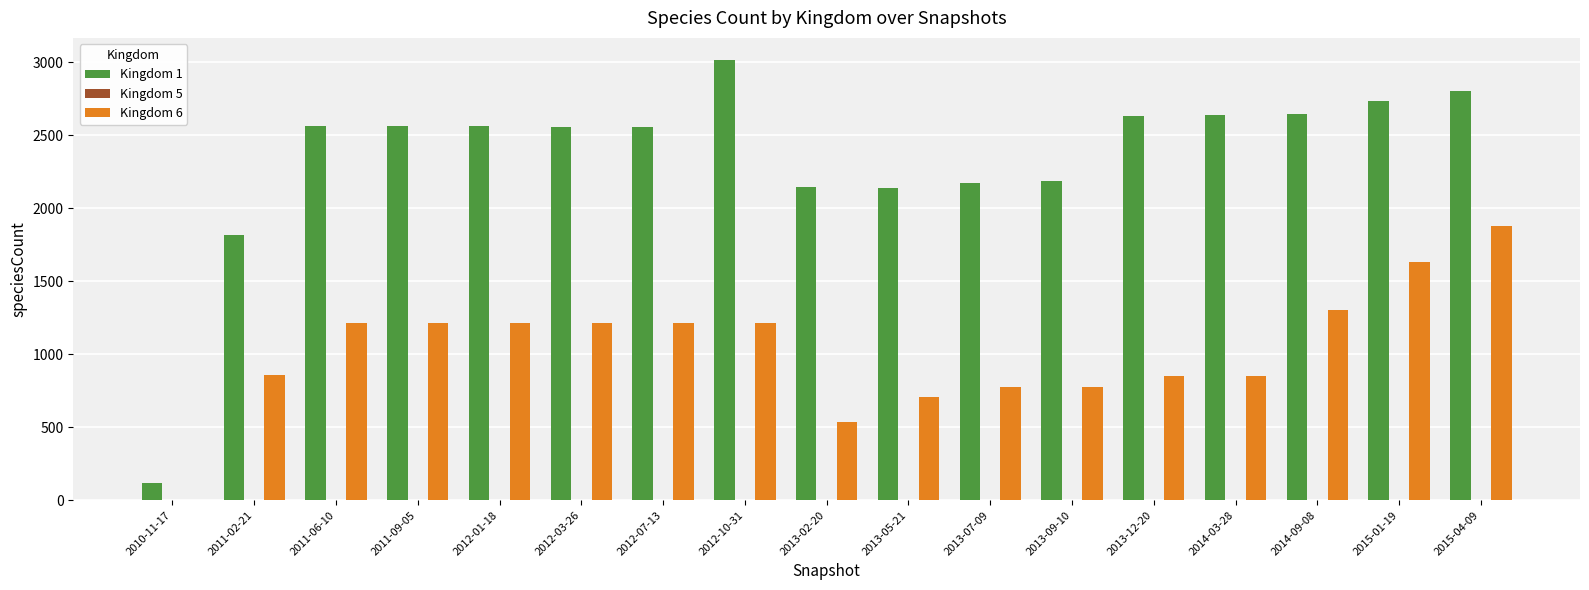

Which series has the largest range (max minus min)?

Kingdom 1